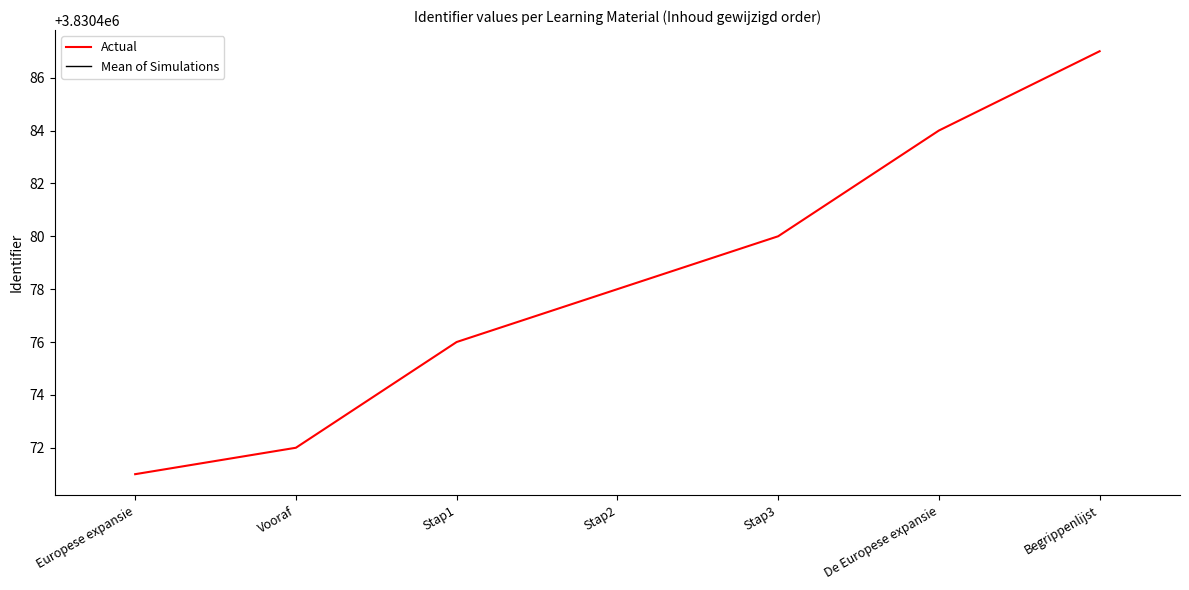

Does the chart have visible grid lines?

No